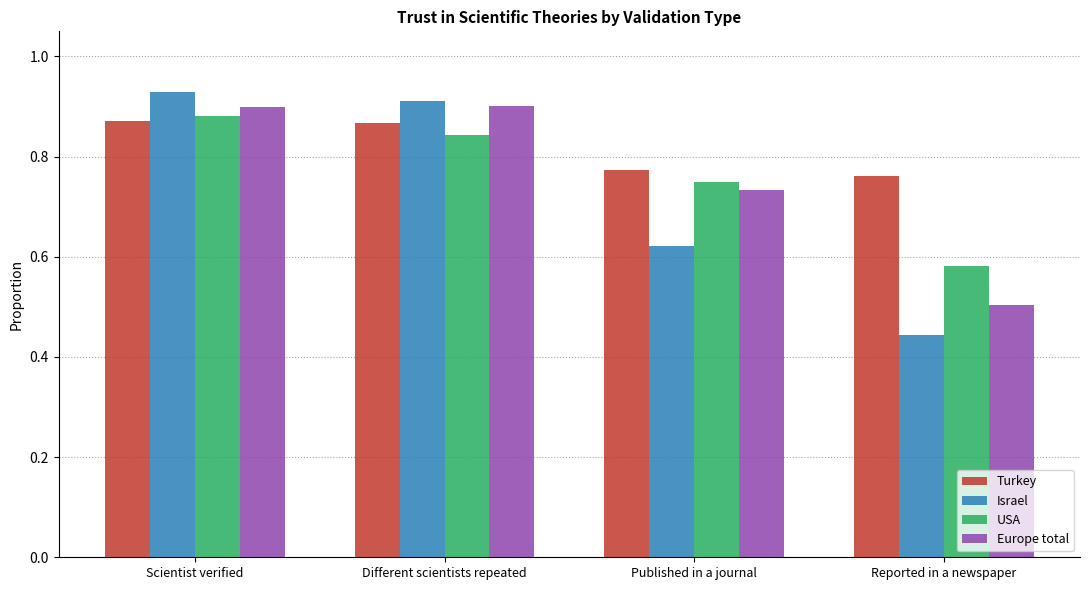

What is the label of the 4th bar from the left?

Reported in a newspaper